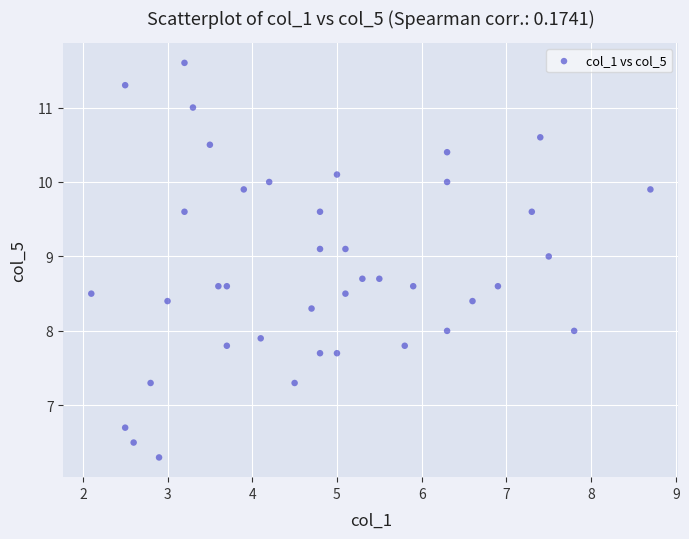

What is the range of Y values (max minus min)?

5.3